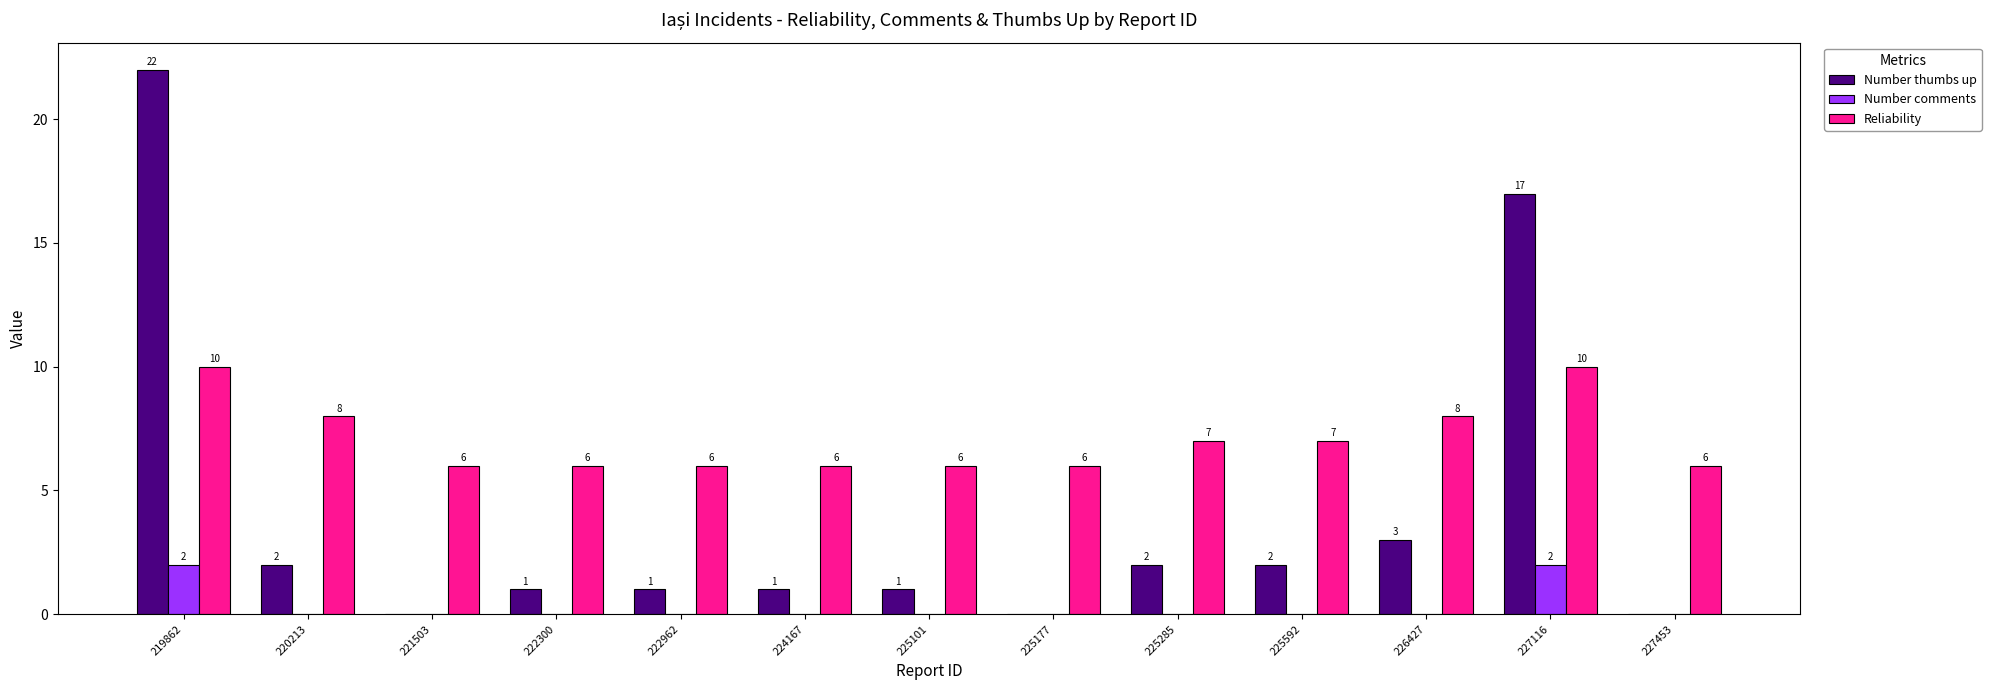

What is the maximum value for Number thumbs up?

22